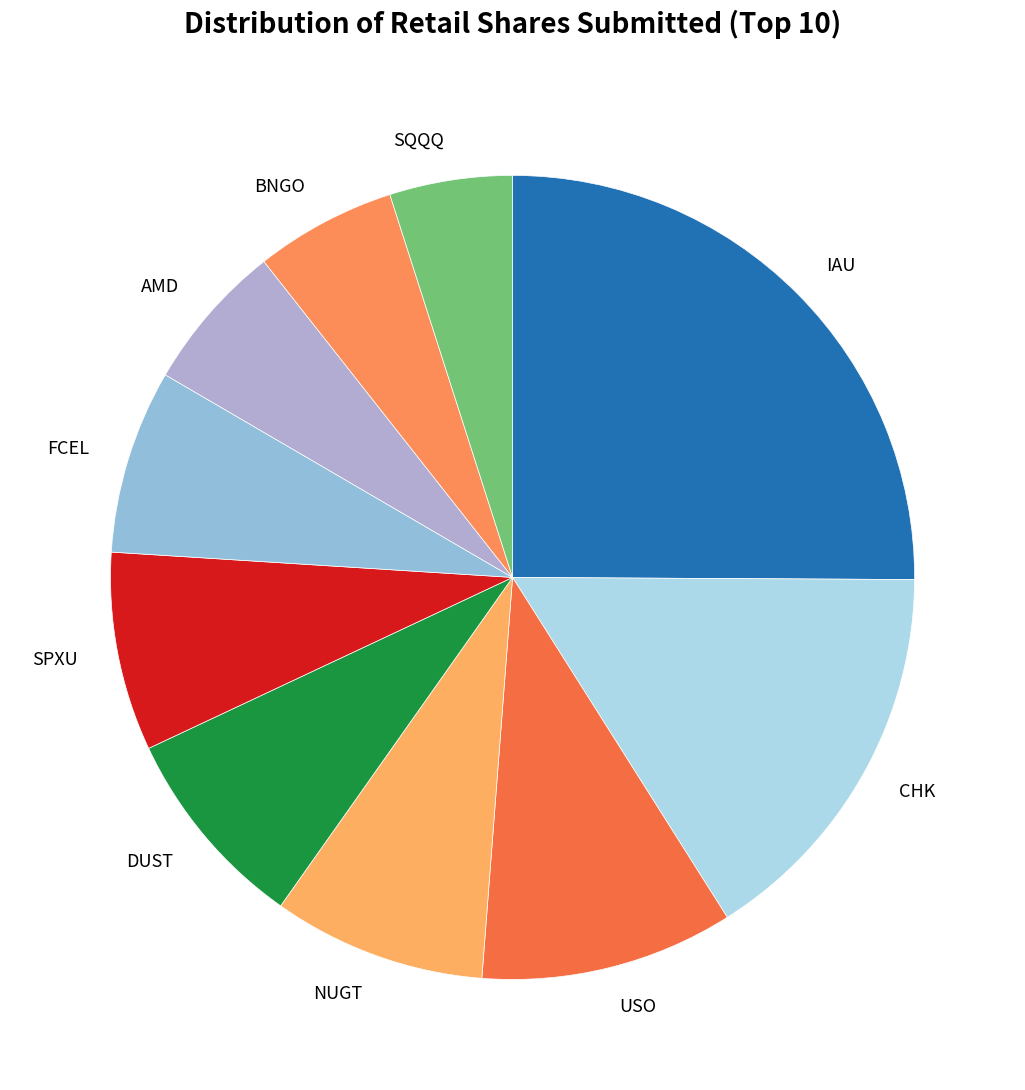

What is the largest slice in the pie chart?

IAU